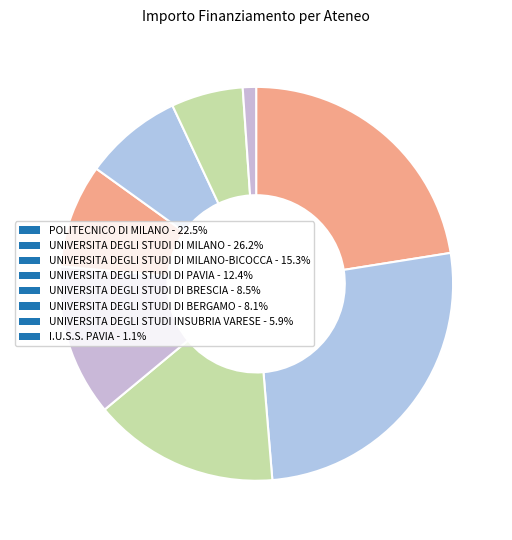

To the nearest percent, what is the average slice percentage?

12%